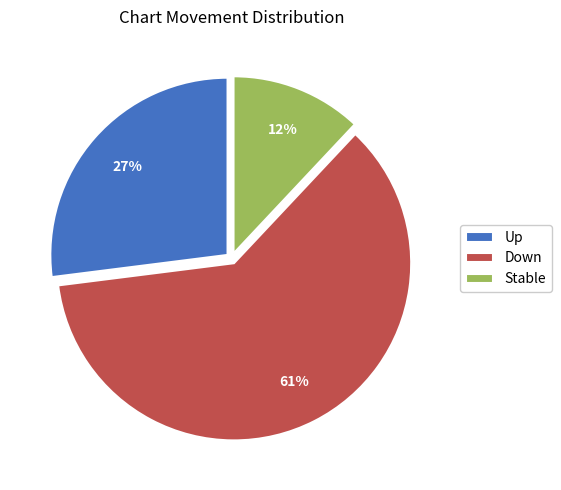

True or false: Up accounts for 27% of the total.

True